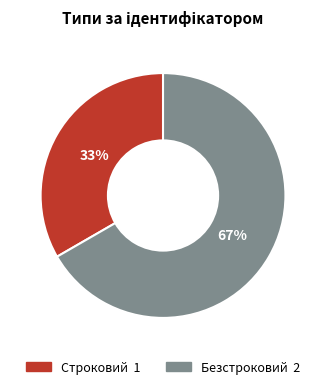

Rank the categories by value from highest to lowest.

Безстроковий, Строковий